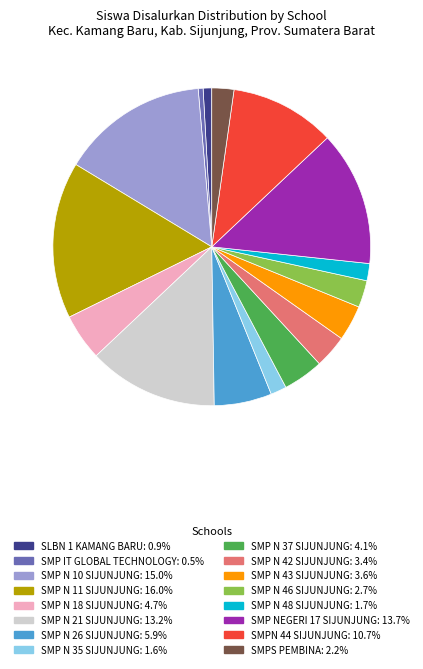

Between SMP N 26 SIJUNJUNG and SMP N 46 SIJUNJUNG, which is larger?

SMP N 26 SIJUNJUNG